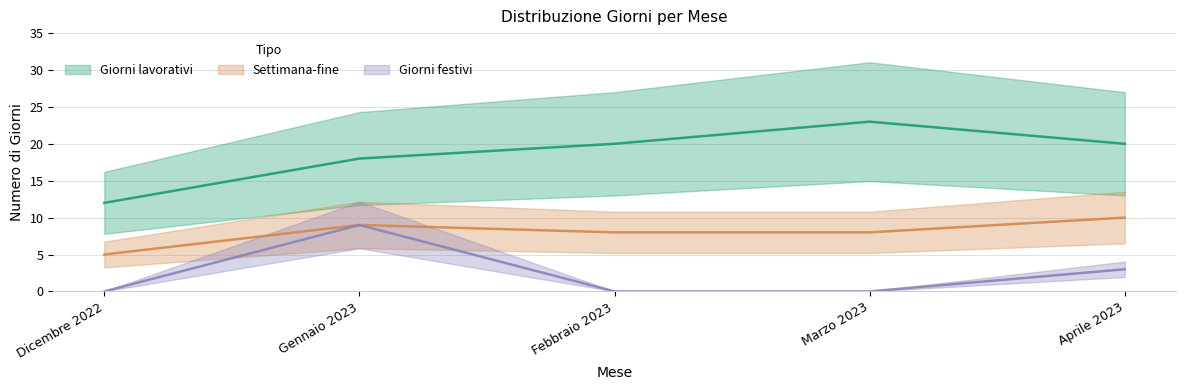

How many lines are shown in the chart?

3